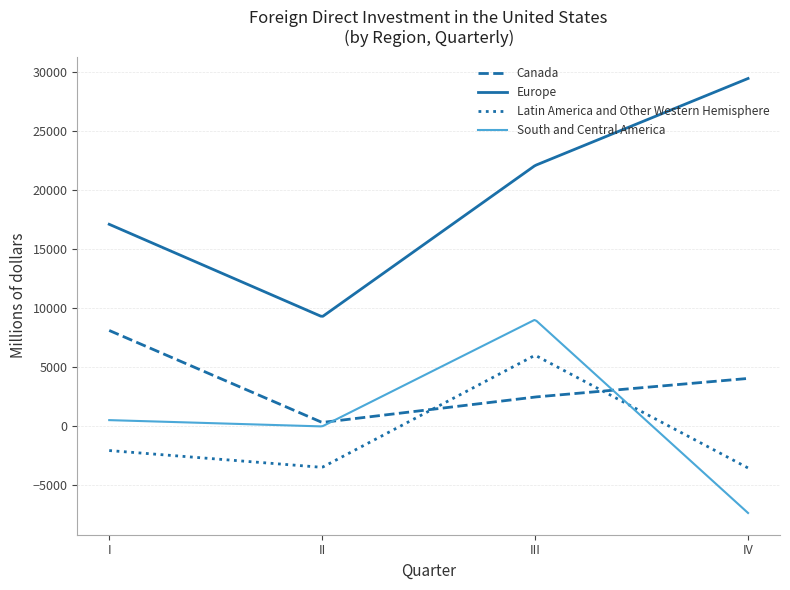

Which series has the largest range (max minus min)?

Europe